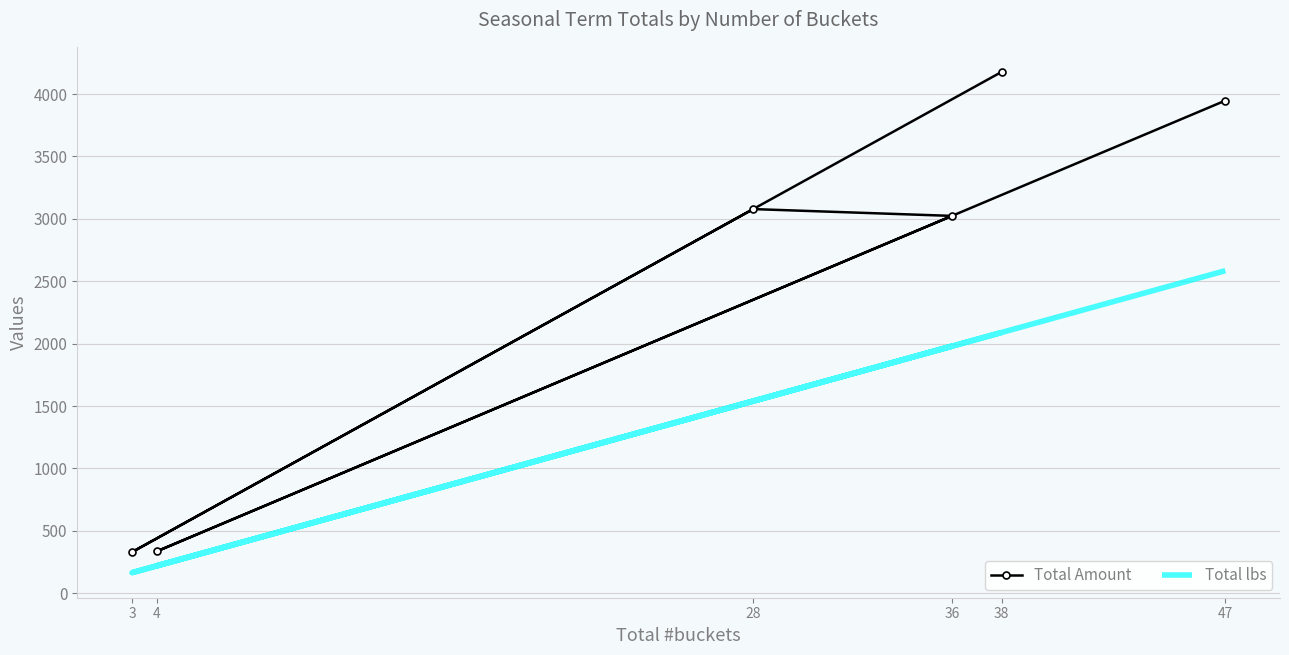

The value of Total lbs at 28 is 1540.0. True or false?

True